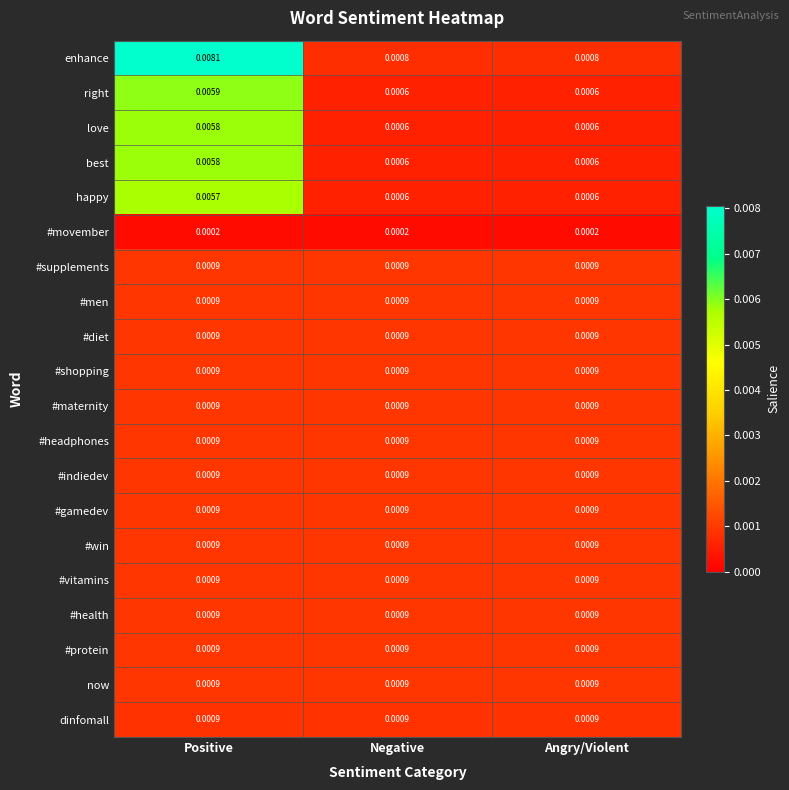

Which series has the widest spread of values?

enhance